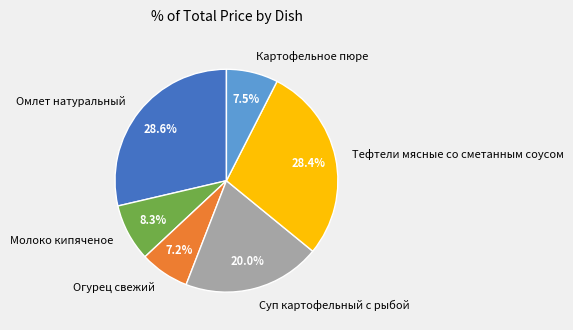

To the nearest percent, what percentage of the pie is Тефтели мясные со сметанным соусом?

28%